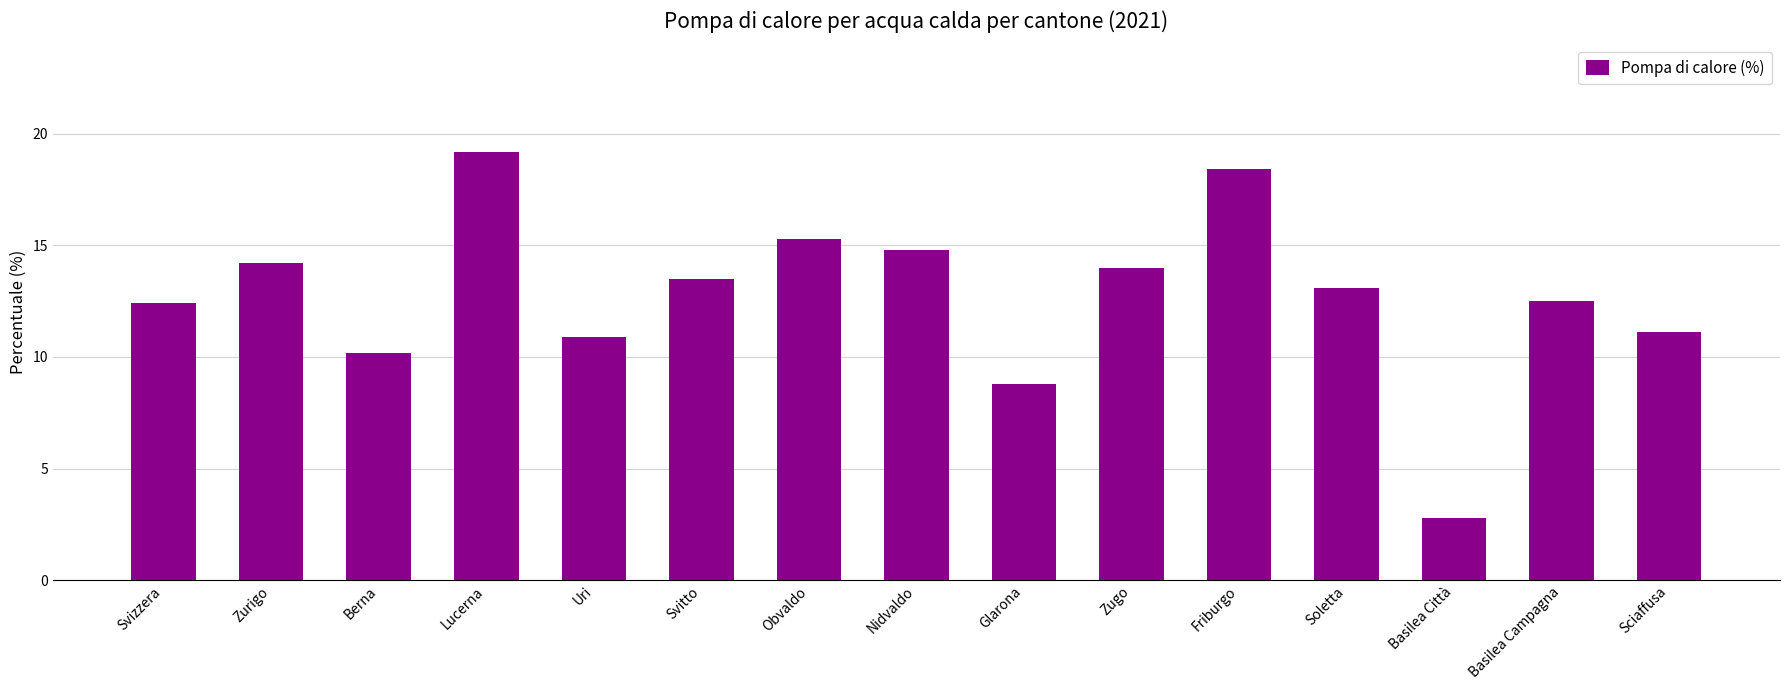

What value does the data have at Svizzera?

12.4